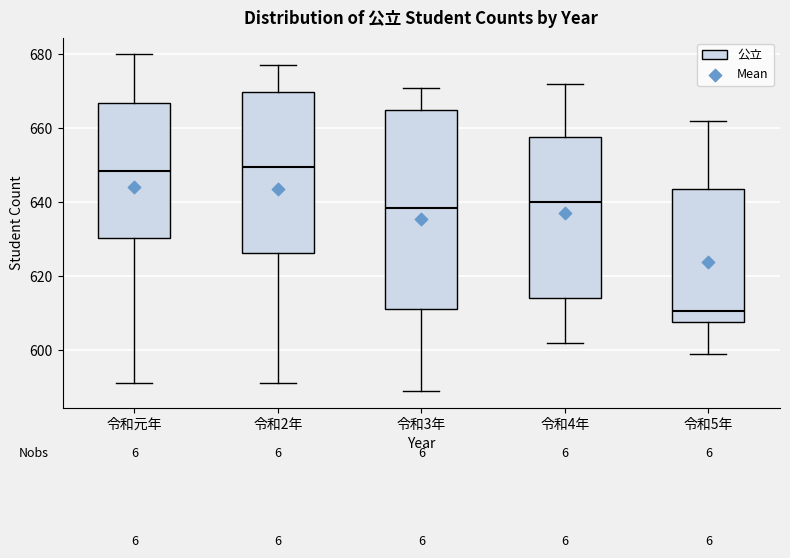

Which box has the lowest median line?

令和5年